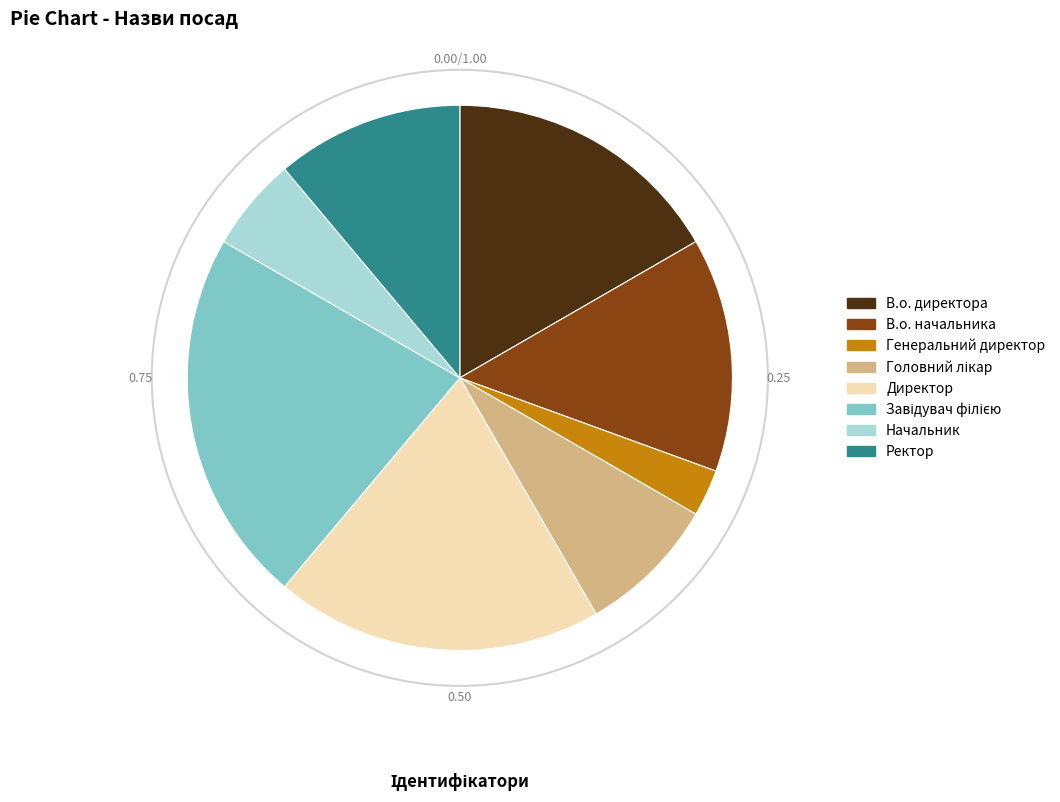

How many segments does this pie chart have?

8